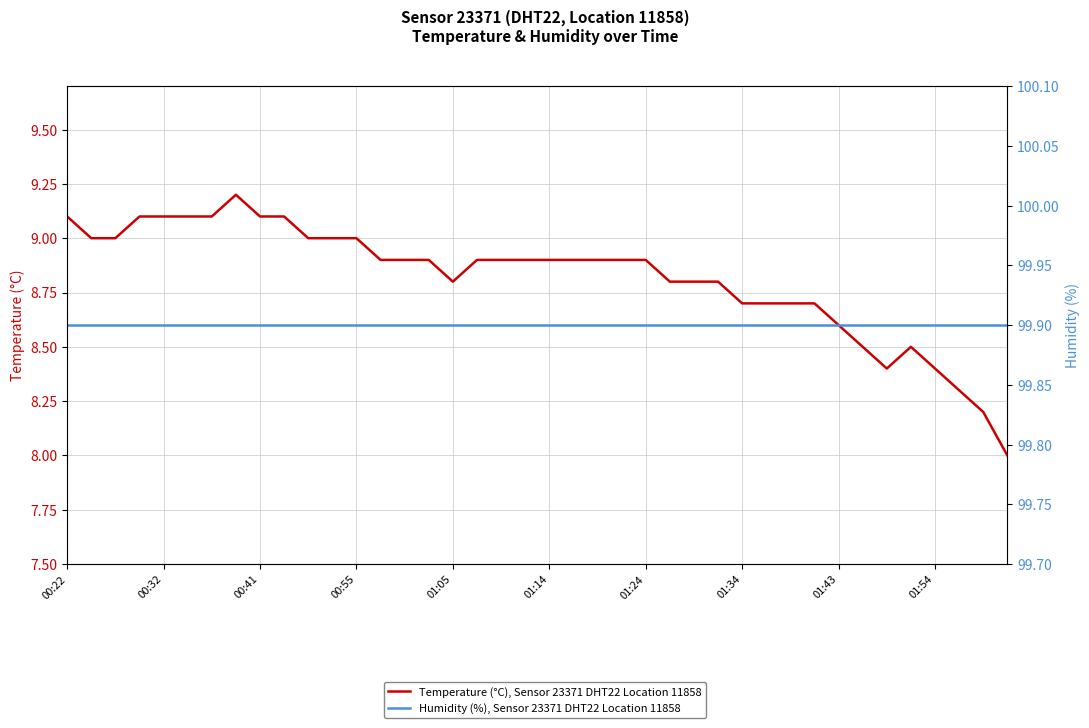

Reading left to right, list all the values displayed in this chart.

Temperature (°C), Sensor 23371 DHT22 Location 11858: 9.1	9.0	9.0	9.1	9.1	9.1	9.1	9.2	9.1	9.1	9.0	9.0	9.0	8.9	8.9	8.9	8.8	8.9	8.9	8.9	8.9	8.9	8.9	8.9	8.9	8.8	8.8	8.8	8.7	8.7	8.7	8.7	8.6	8.5	8.4	8.5	8.4	8.3	8.2	8.0
Humidity (%), Sensor 23371 DHT22 Location 11858: 99.9	99.9	99.9	99.9	99.9	99.9	99.9	99.9	99.9	99.9	99.9	99.9	99.9	99.9	99.9	99.9	99.9	99.9	99.9	99.9	99.9	99.9	99.9	99.9	99.9	99.9	99.9	99.9	99.9	99.9	99.9	99.9	99.9	99.9	99.9	99.9	99.9	99.9	99.9	99.9